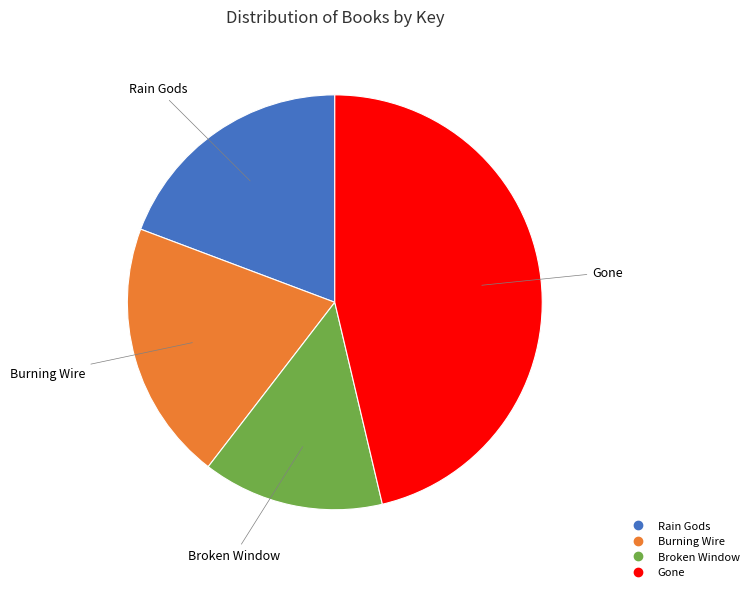

Which has a higher value, Rain Gods or Burning Wire?

Burning Wire